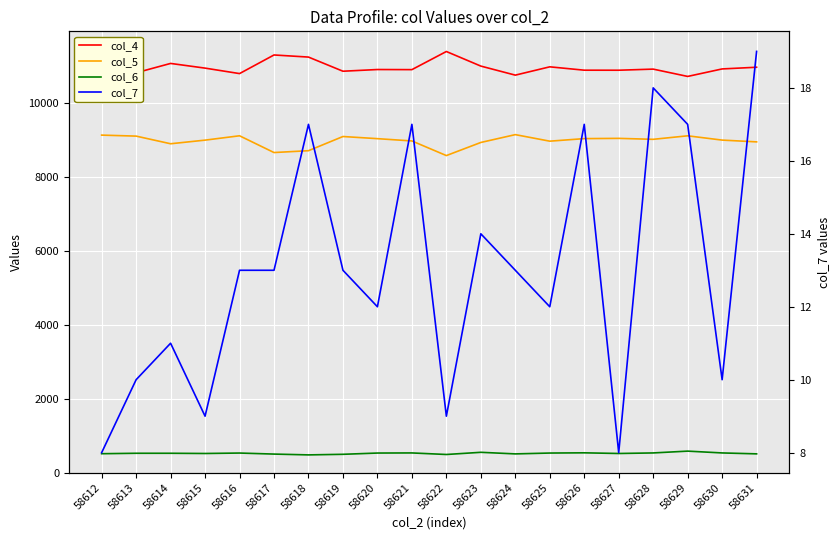

Is this an area chart (filled region under the line)?

No